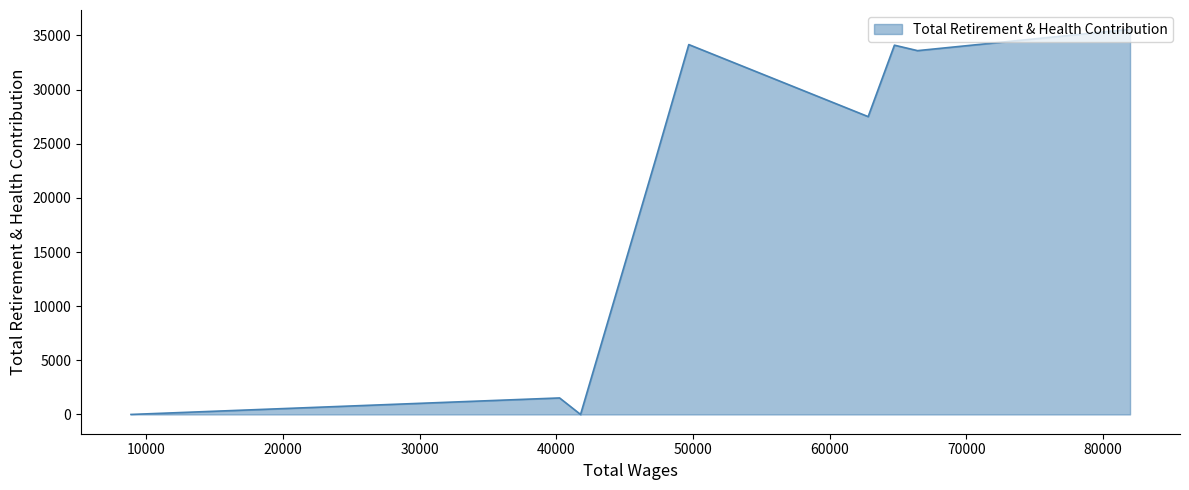

The value at 64732.0 is 47122. True or false?

False